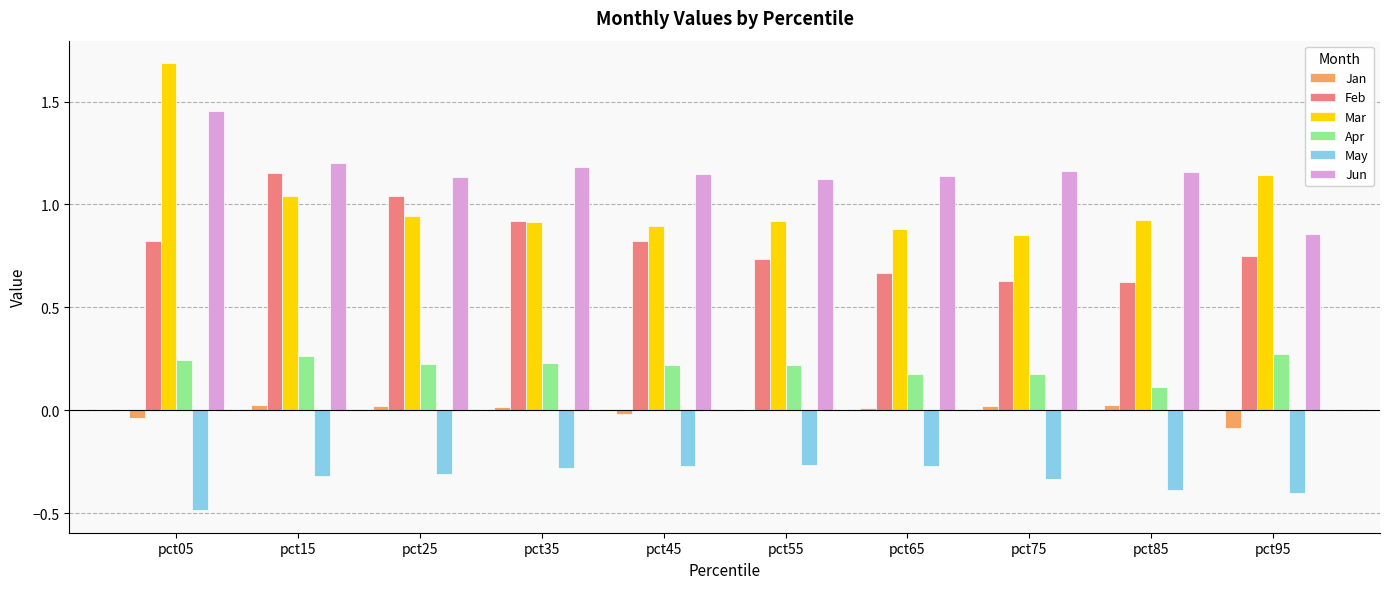

Which category has the highest value across all series?

pct05